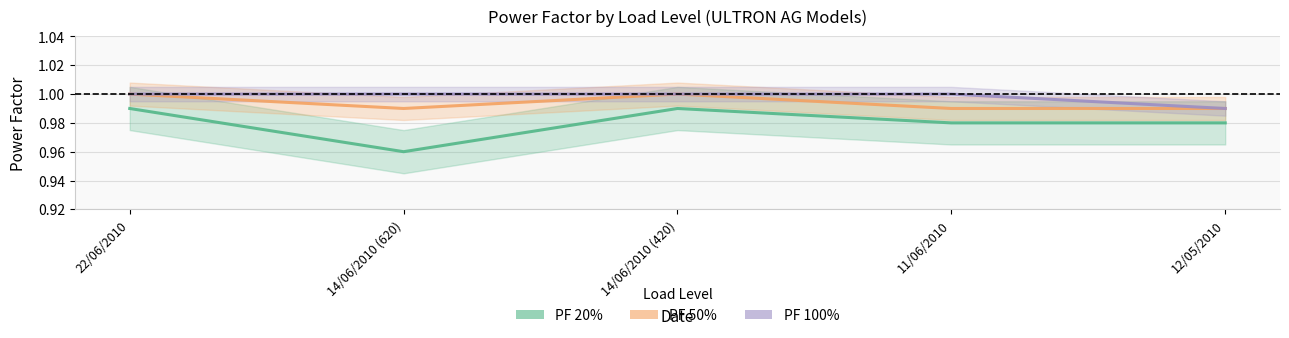

The PF 20% series shows 0.3 at 22/06/2010. True or false?

False